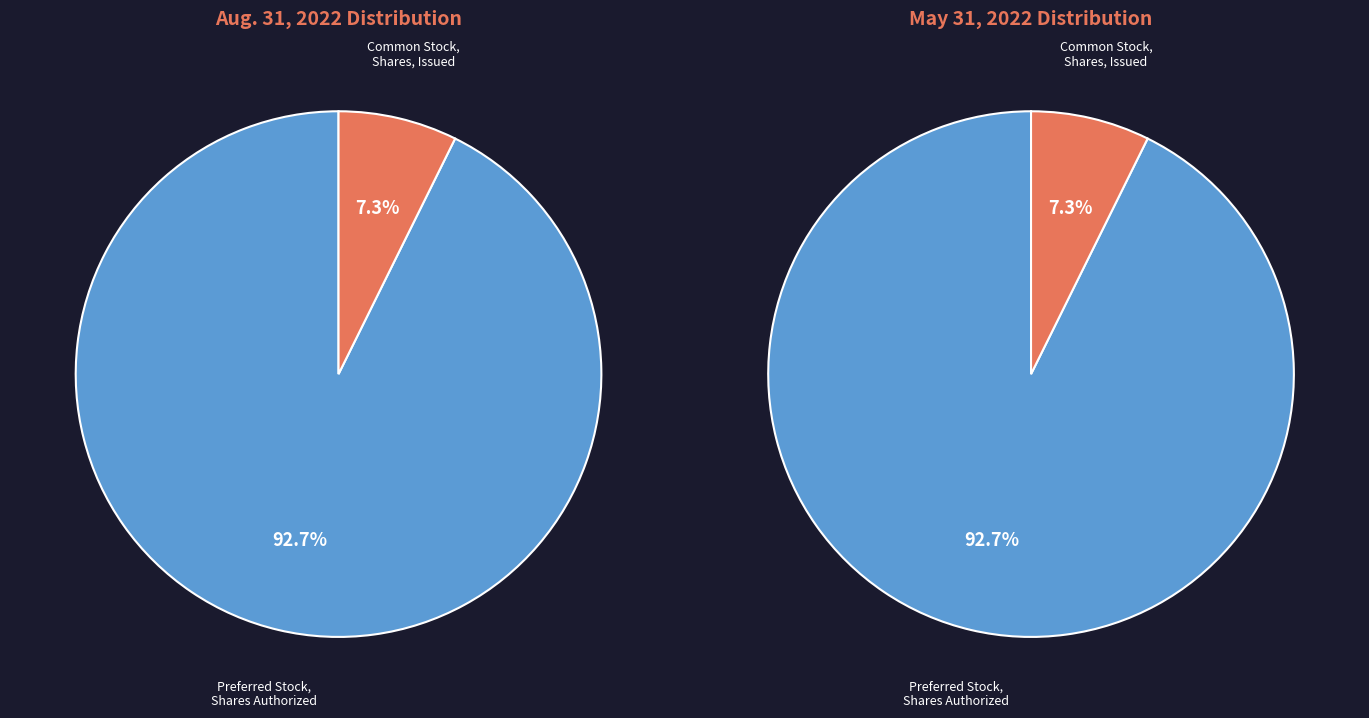

What is the majority slice?

Preferred Stock, Shares Authorized